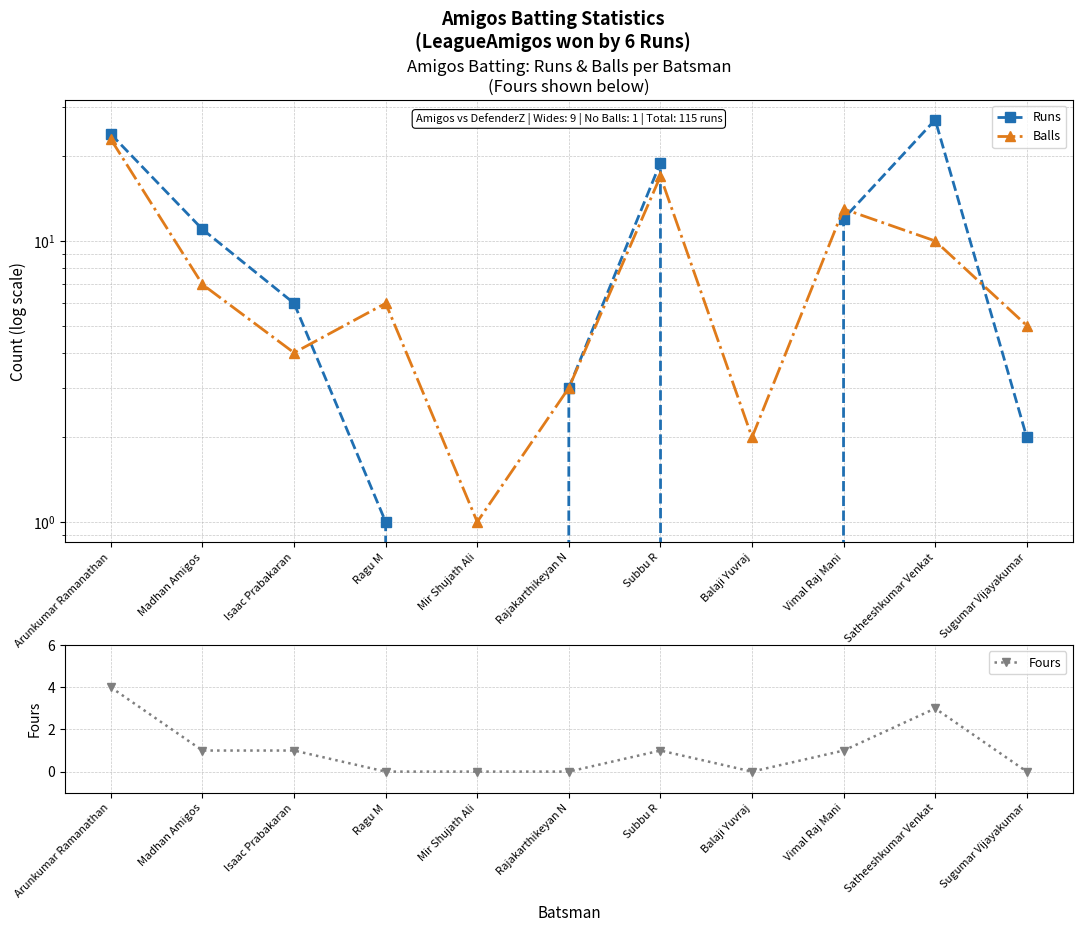

Which category has the lowest value across all series?

Mir Shujath Ali